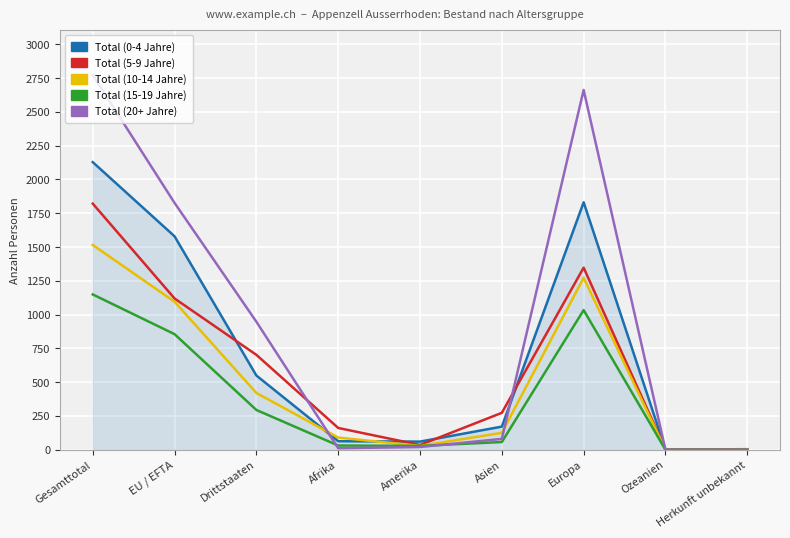

Where is the first local maximum for Total (20+ Jahre)?

Europa